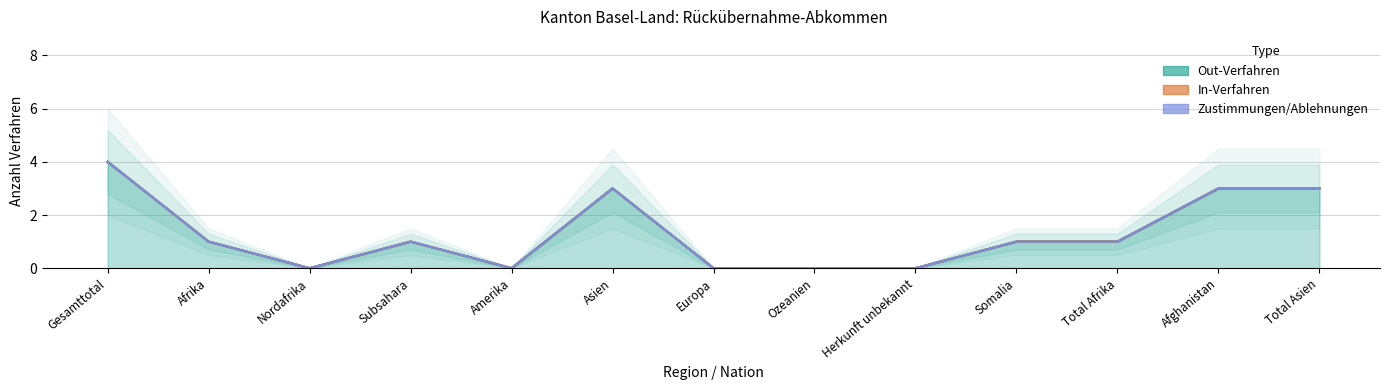

At how many categories does at least one series exceed 2?

4